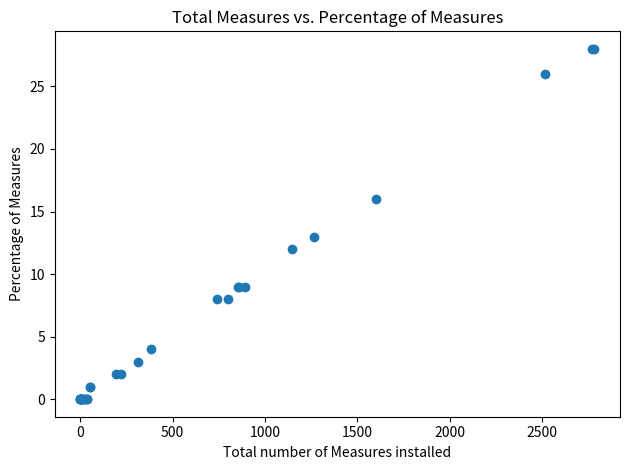

What Y value in the scatter plot is closest to 14?

13